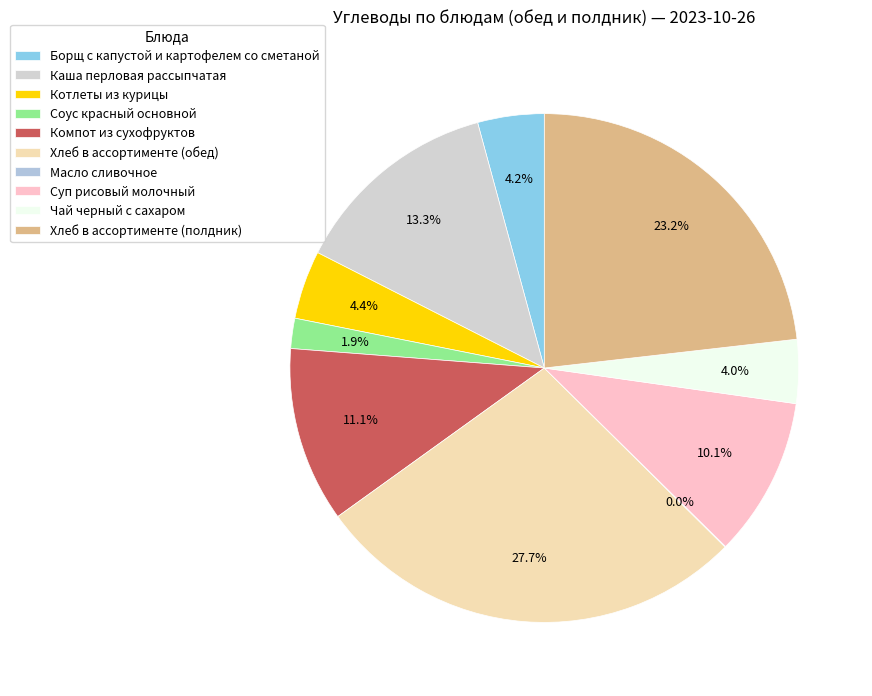

Which has a higher value, Каша перловая рассыпчатая or Компот из сухофруктов?

Каша перловая рассыпчатая